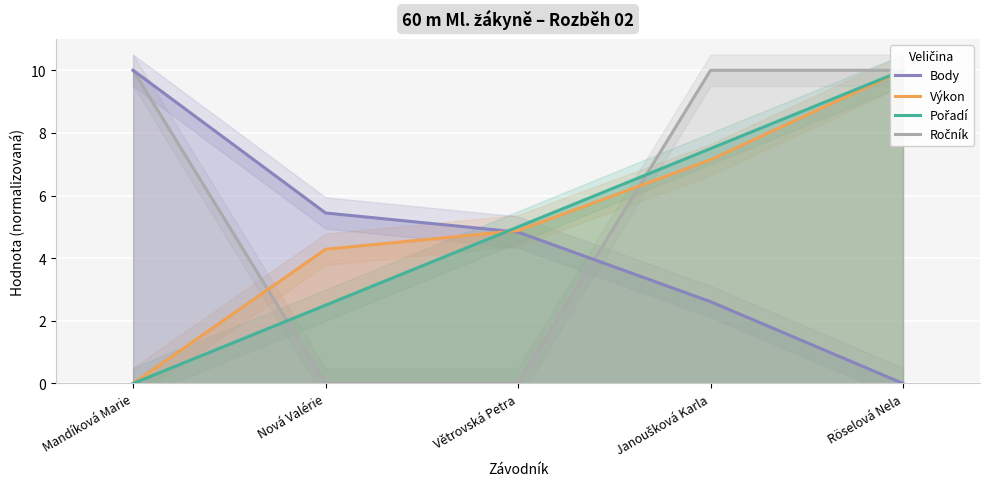

Reading left to right, transcribe all the data shown in this chart.

Body: Mandíková Marie=10.0	Nová Valérie=5.4	Větrovská Petra=4.8	Janoušková Karla=2.6	Röselová Nela=0.0
Výkon: Mandíková Marie=0.0	Nová Valérie=4.3	Větrovská Petra=4.9	Janoušková Karla=7.1	Röselová Nela=10.0
Pořadí: Mandíková Marie=0.0	Nová Valérie=2.5	Větrovská Petra=5.0	Janoušková Karla=7.5	Röselová Nela=10.0
Ročník: Mandíková Marie=10.0	Nová Valérie=0.0	Větrovská Petra=0.0	Janoušková Karla=10.0	Röselová Nela=10.0